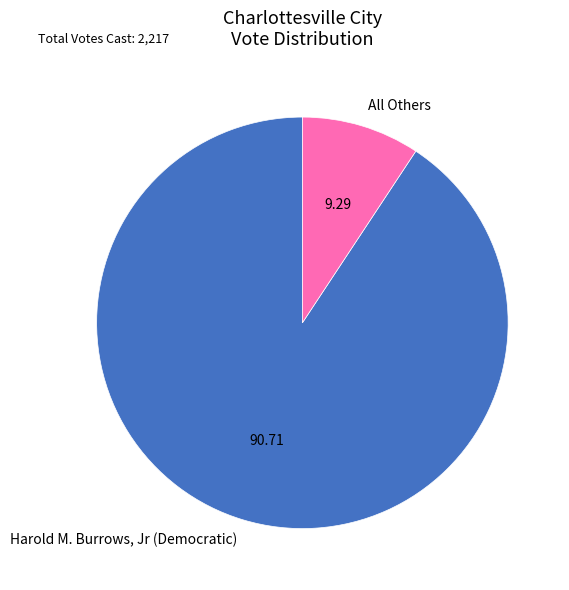

Count the number of slices in the pie.

2